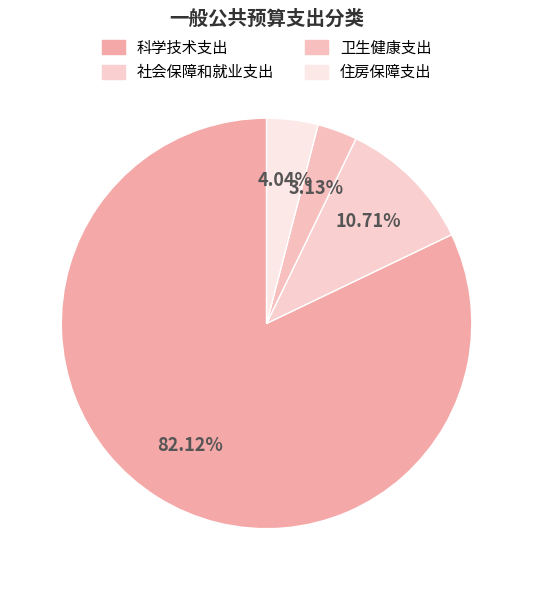

To the nearest percent, what is the difference between the 社会保障和就业支出 and 卫生健康支出 slice percentages?

8%